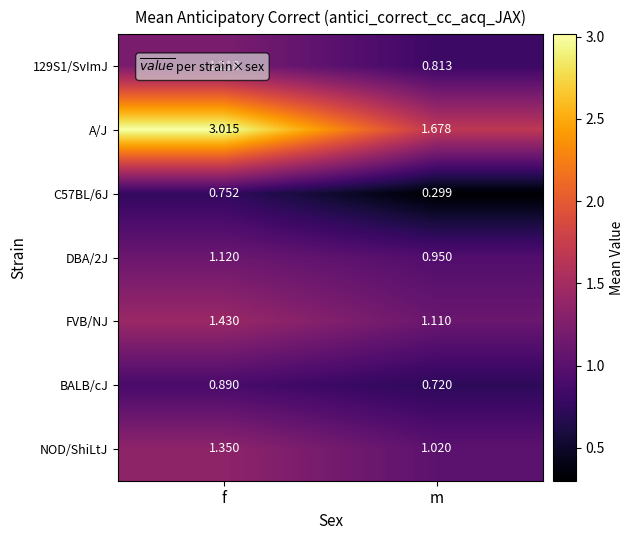

At how many categories does at least one series exceed 1?

2